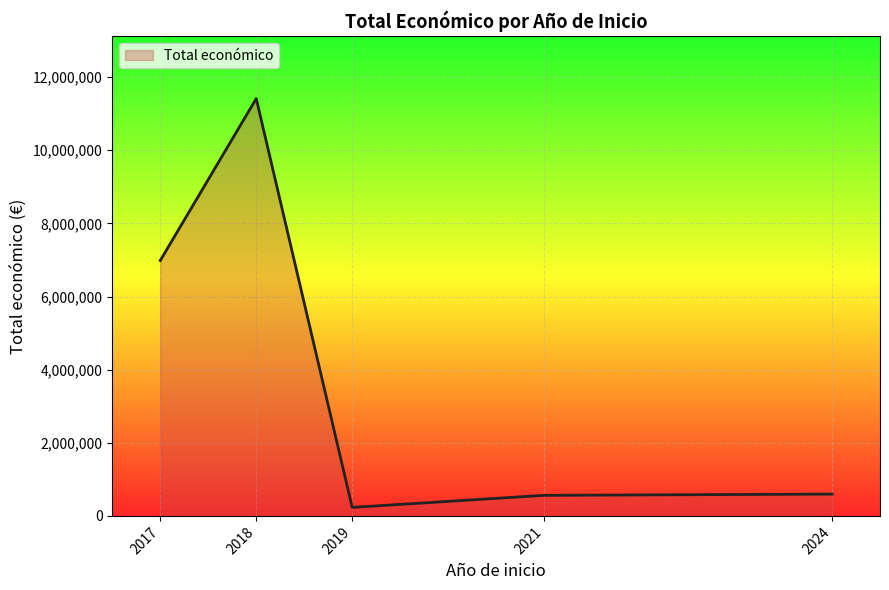

What is the minimum value shown in the chart?

232189